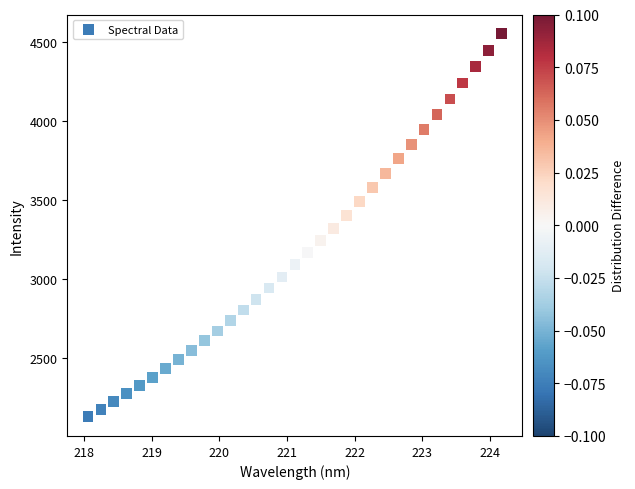

What is the range of X values (max minus min)?

6.1